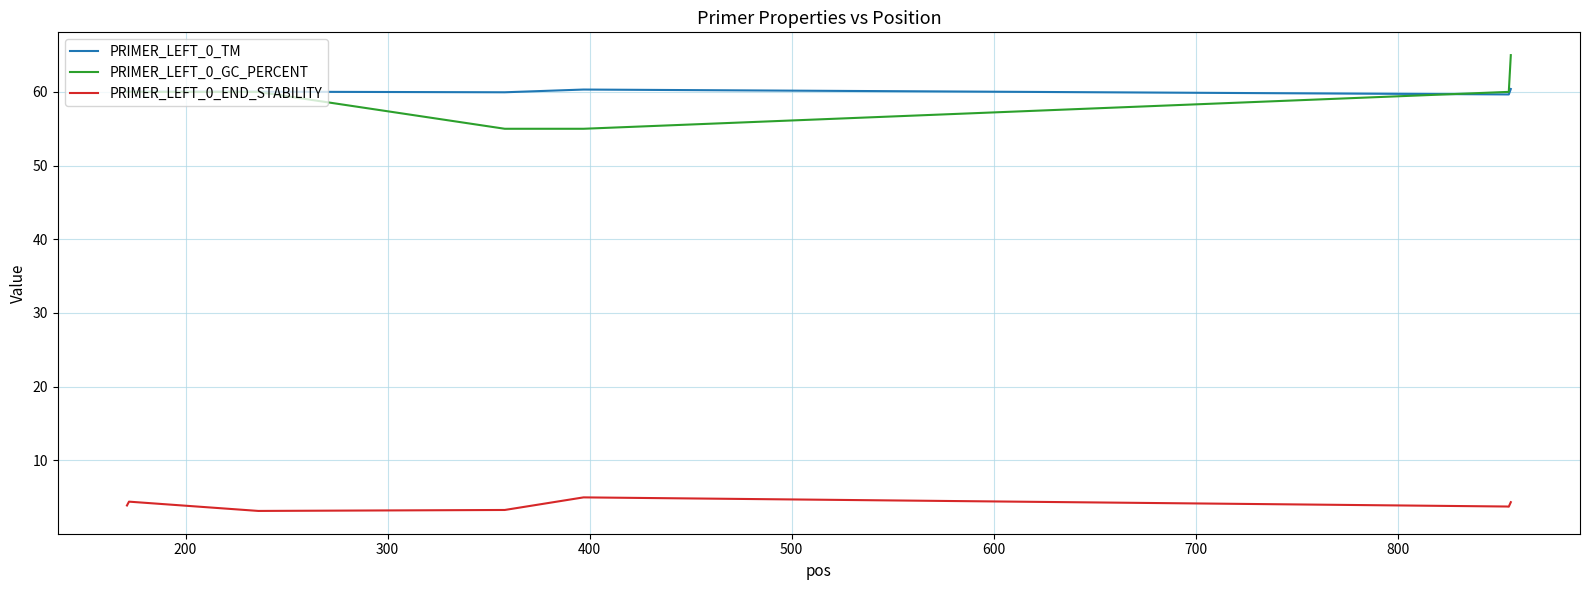

Rank the series by their maximum value, from highest to lowest.

PRIMER_LEFT_0_GC_PERCENT, PRIMER_LEFT_0_TM, PRIMER_LEFT_0_END_STABILITY